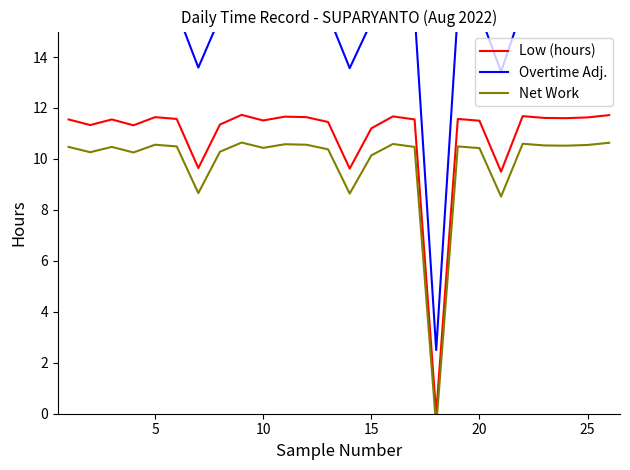

The Low (hours) series shows 16.0 at 15. True or false?

False